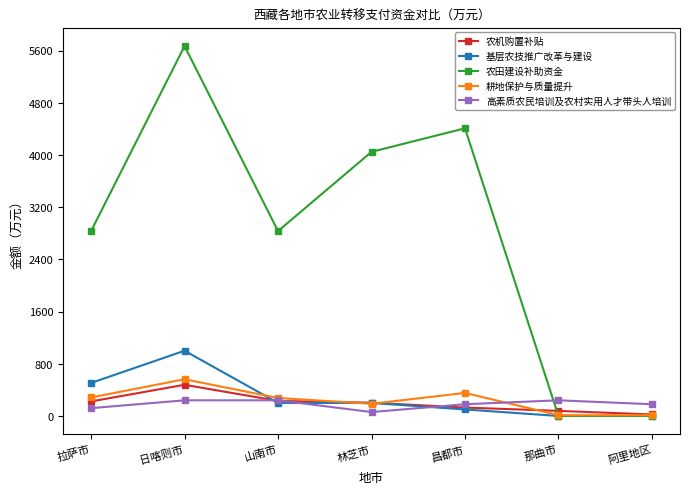

At which label does 耕地保护与质量提升 reach its peak?

日喀则市